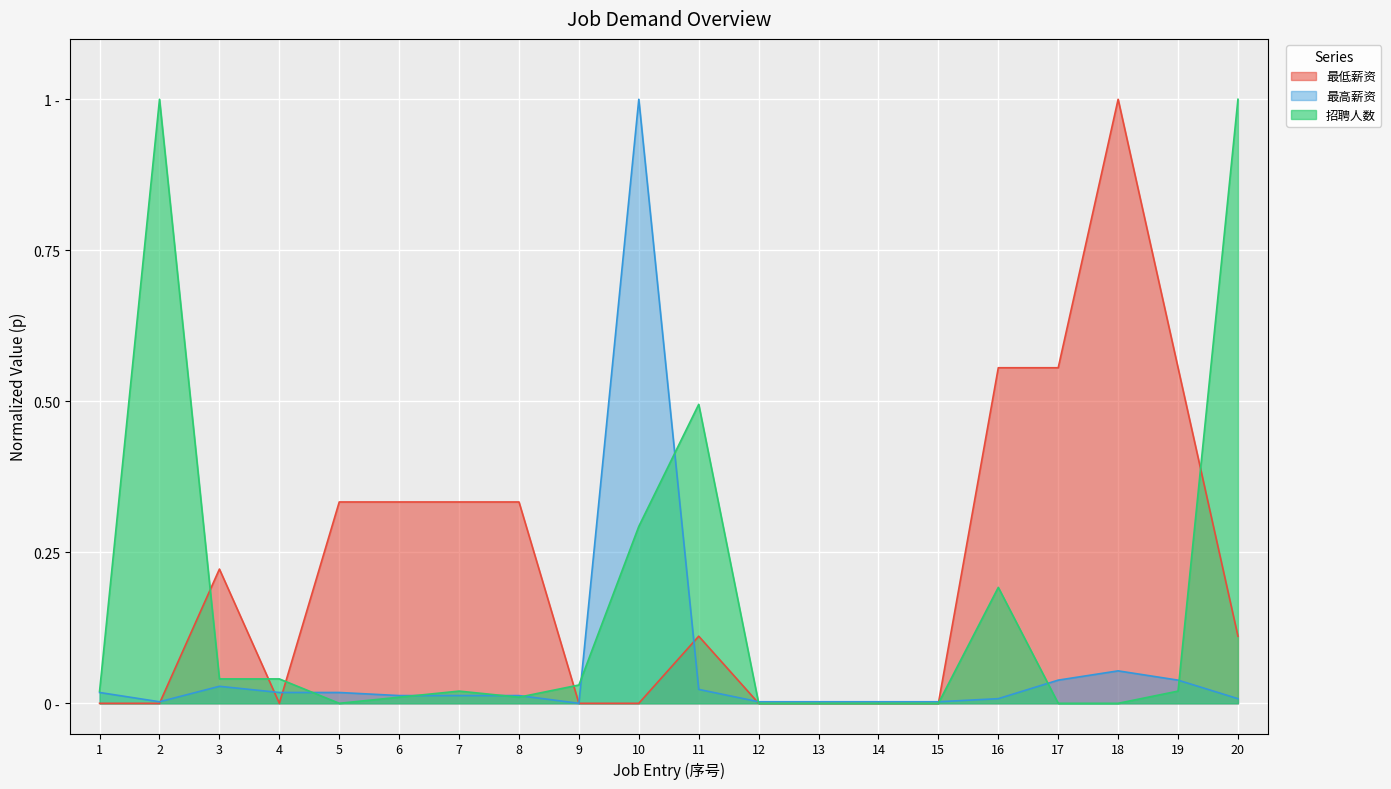

At how many categories does at least one series exceed 0?

20